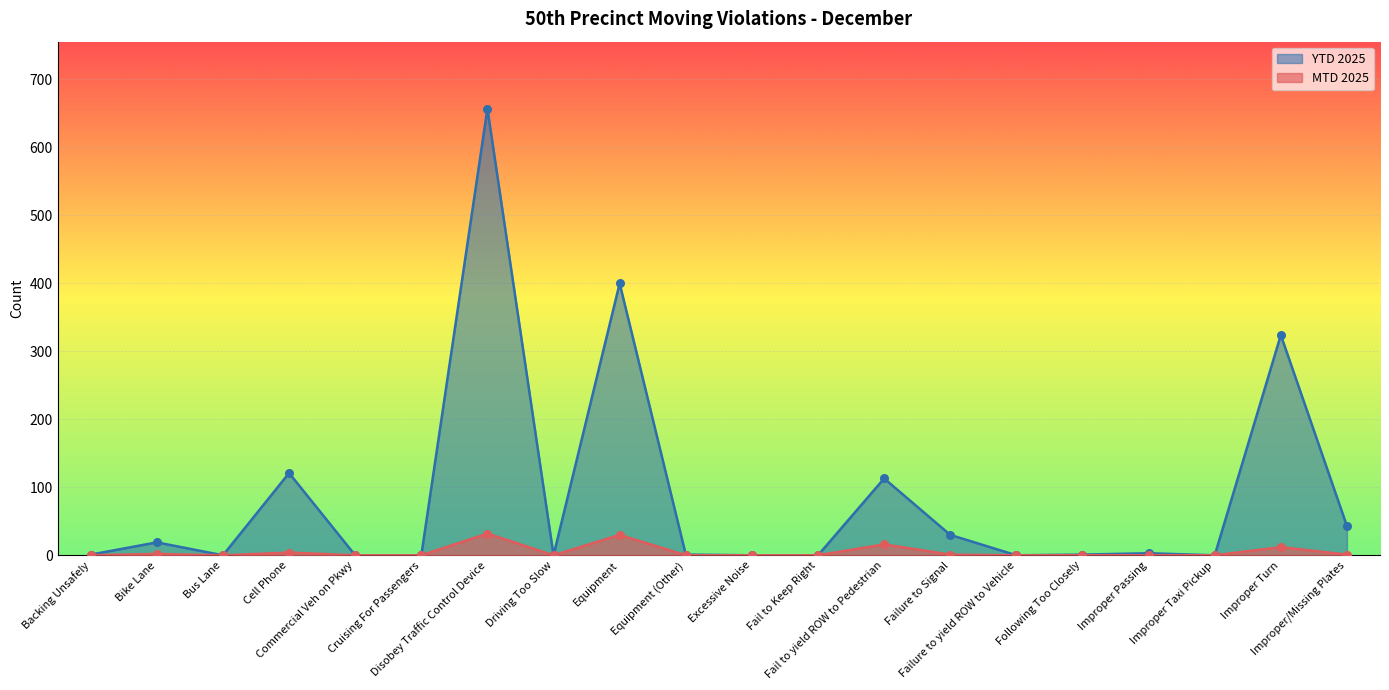

What are all the series names shown in the legend?

YTD 2025, MTD 2025